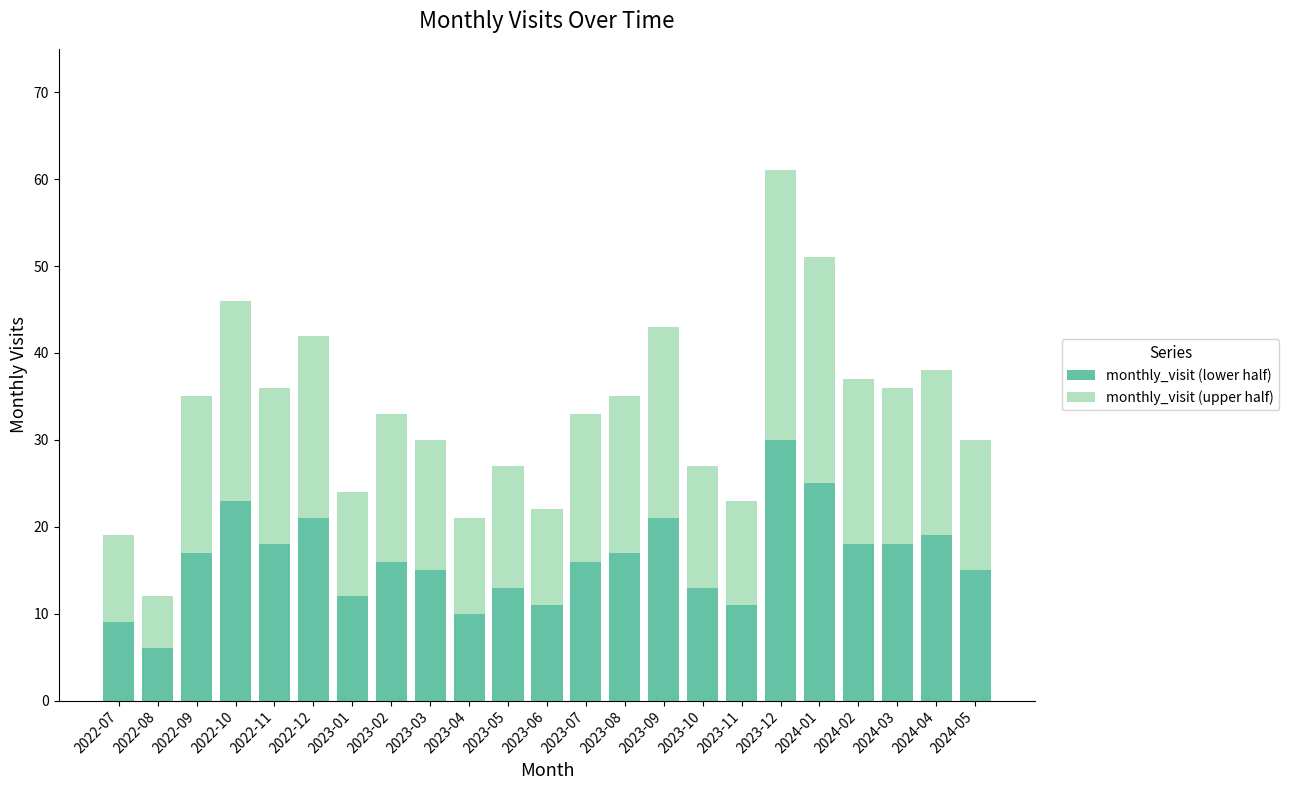

The monthly_visit (lower half) series shows 11 at 2022-10. True or false?

False